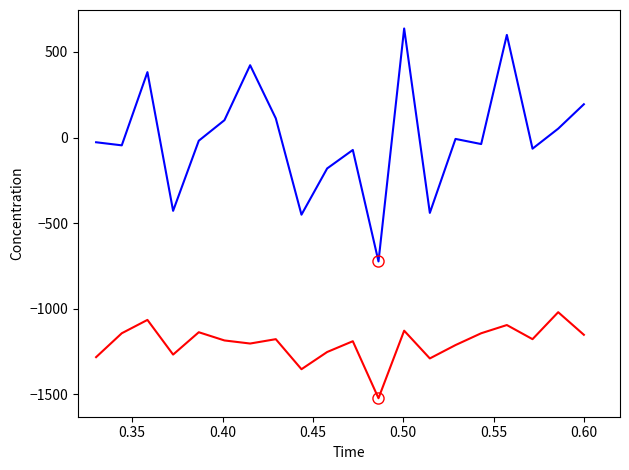

What is the maximum value shown in the chart?

636.8